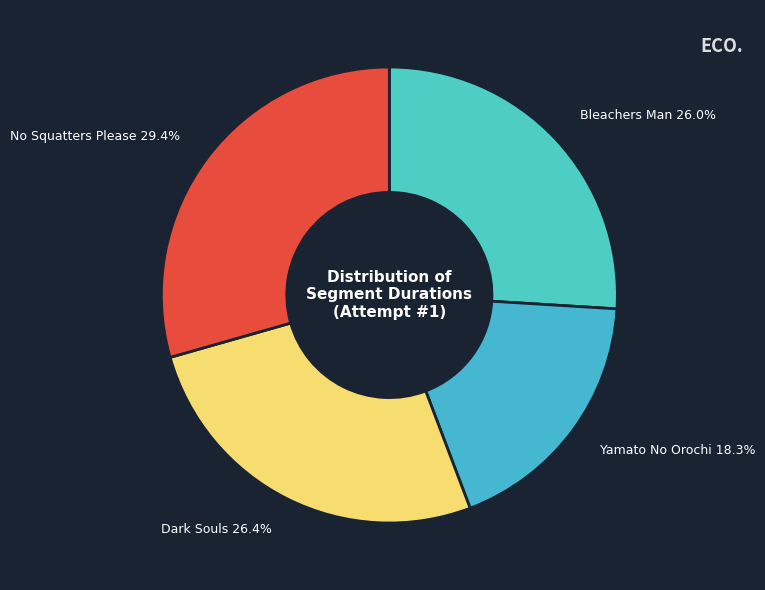

Count the number of slices in the pie.

4